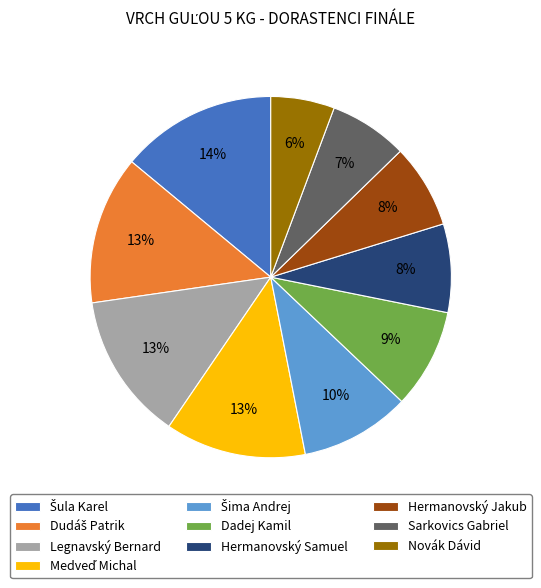

Is there a majority slice in this chart?

No